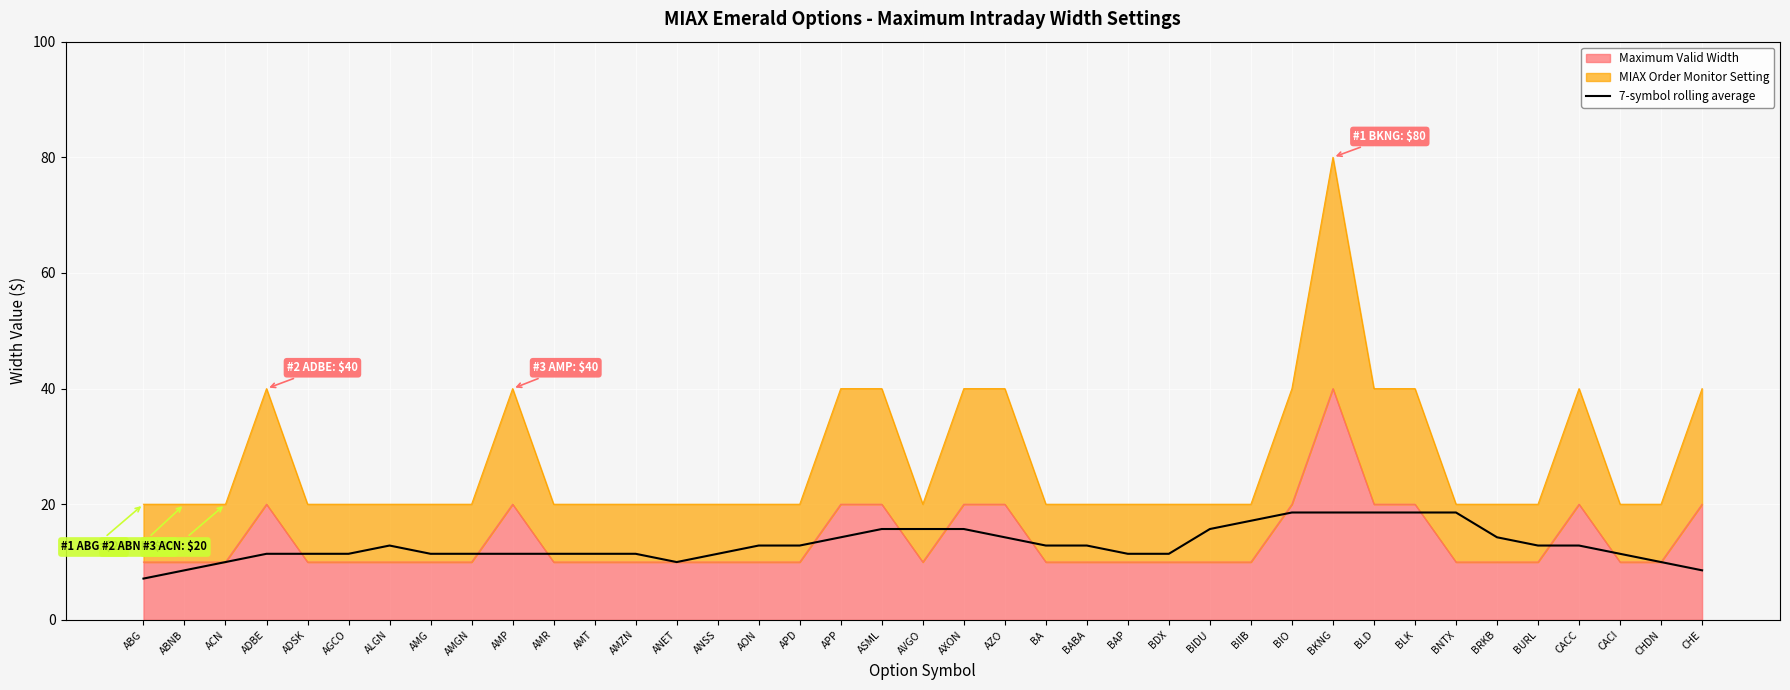

The chart shows a value of 12.9 at CACC. True or false?

True